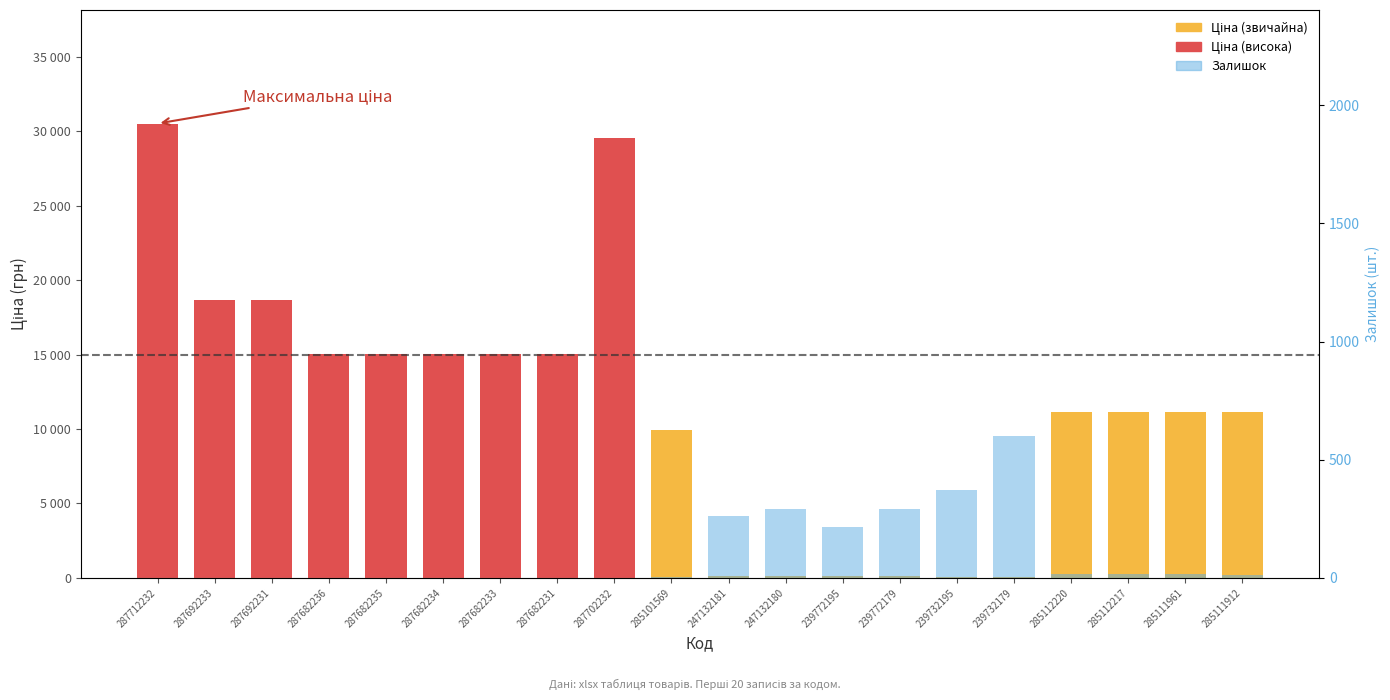

How many positive values does the Залишок series have?

11